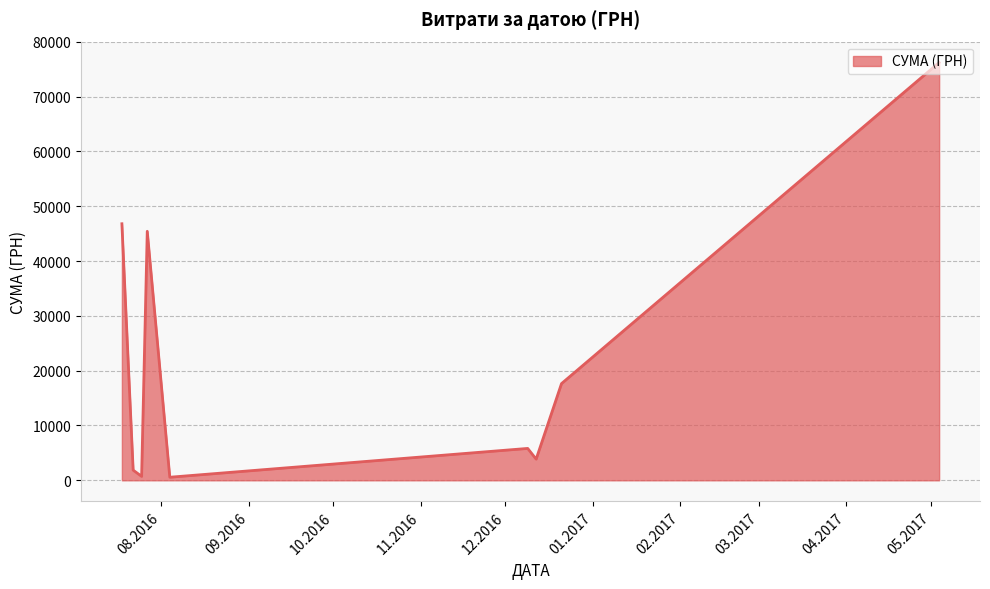

What is the difference between the maximum and minimum values?

75641.3